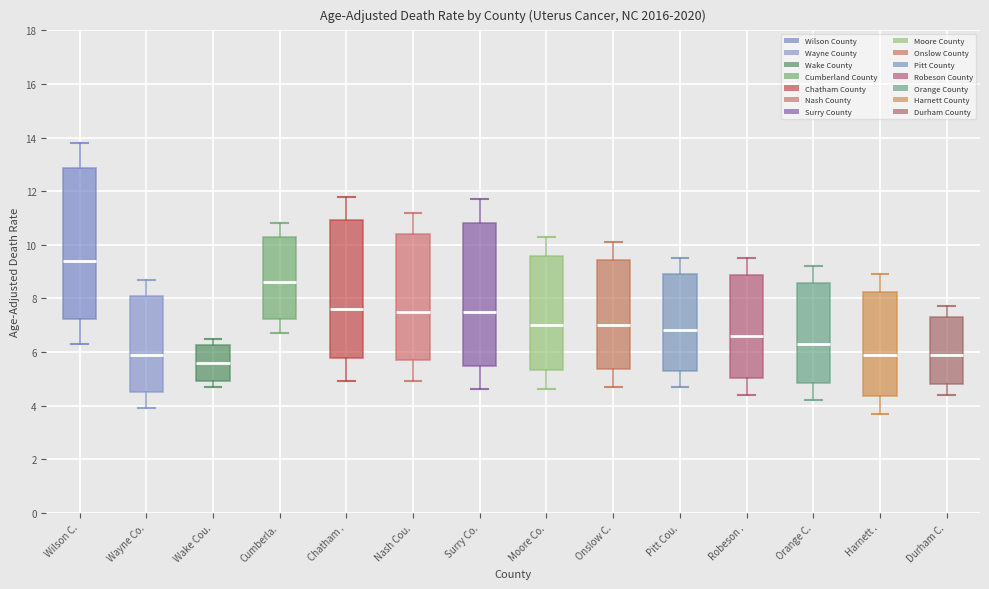

Comparing the boxes themselves (not the whiskers), which one is the tallest?

Wilson C.